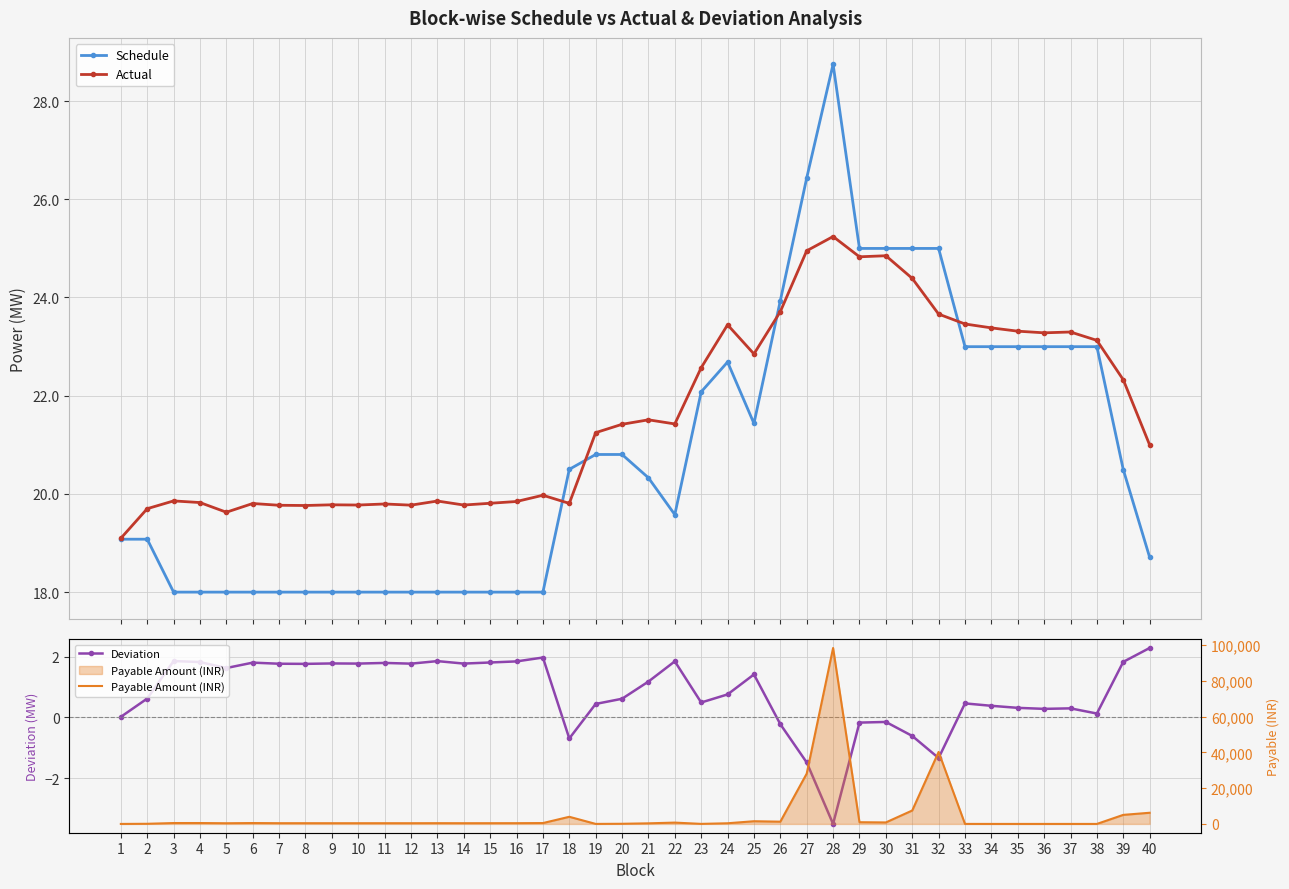

Which series has the largest total across all categories?

Payable Amount (INR)